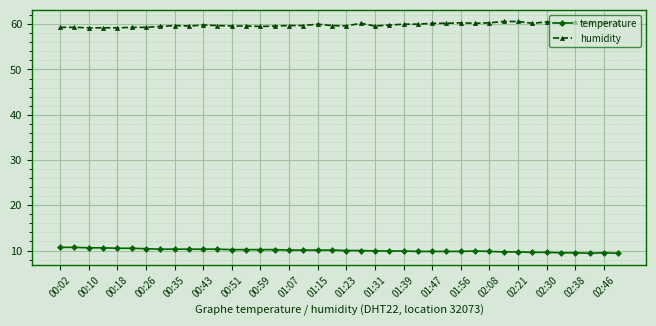

How many lines are shown in the chart?

2